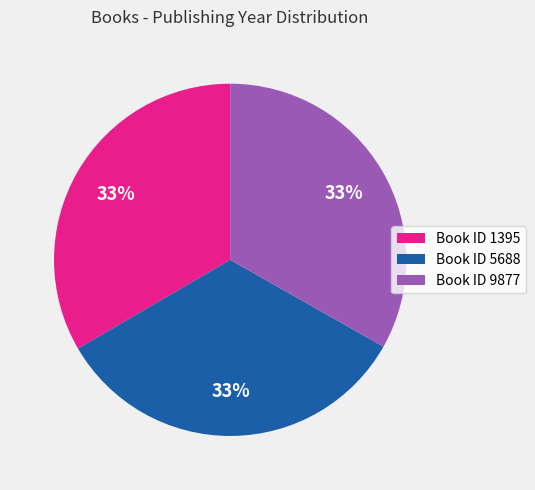

Is the sum of Book ID 1395 and Book ID 5688 greater than half?

Yes